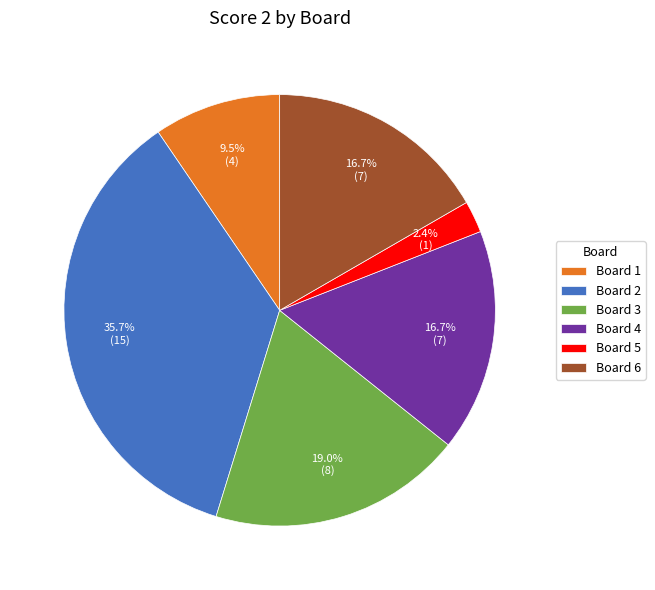

To the nearest percent, what is the difference between the Board 1 and Board 5 slice percentages?

7%